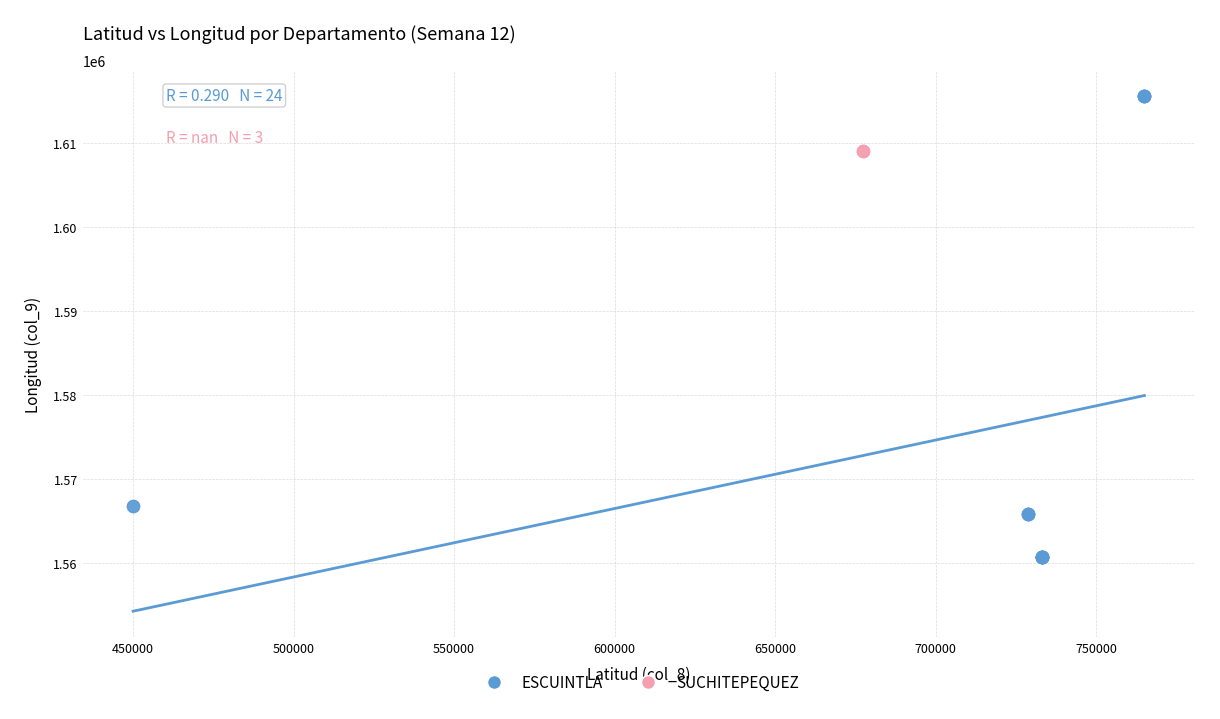

Which series reaches the minimum Y coordinate?

ESCUINTLA